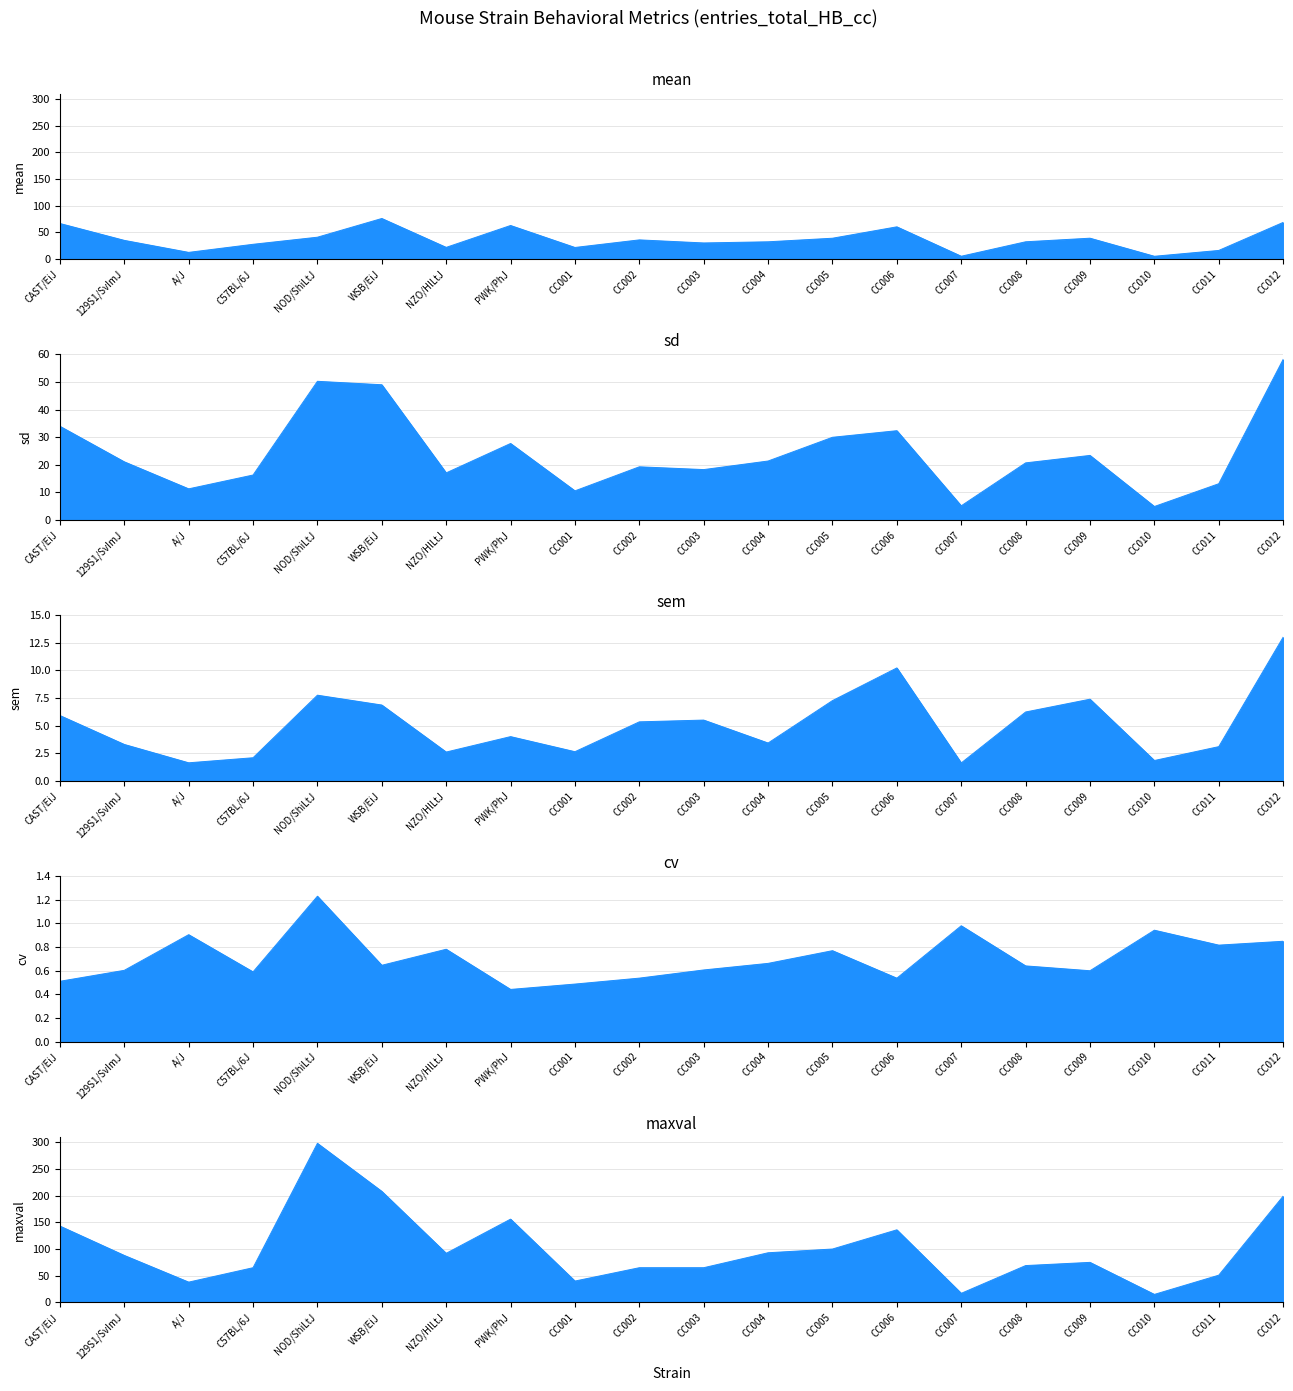

What are all the series names shown in the legend?

mean, sd, sem, cv, maxval